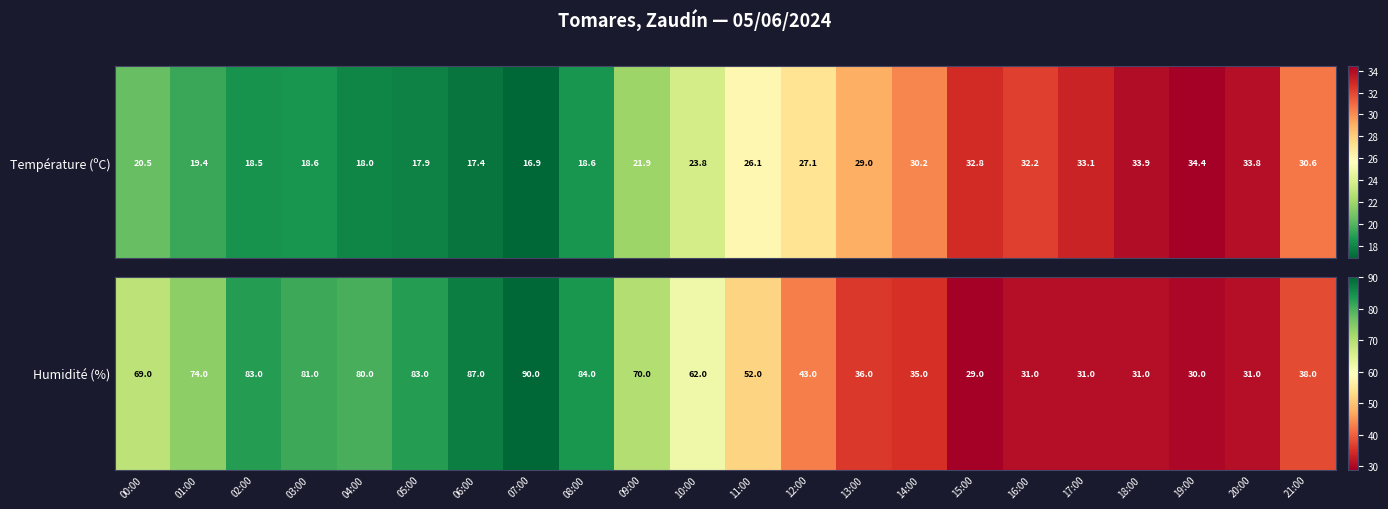

Rank the categories by value from highest to lowest.

07:00, 06:00, 08:00, 02:00, 05:00, 03:00, 04:00, 01:00, 09:00, 00:00, 10:00, 11:00, 12:00, 21:00, 13:00, 14:00, 16:00, 17:00, 18:00, 20:00, 19:00, 15:00